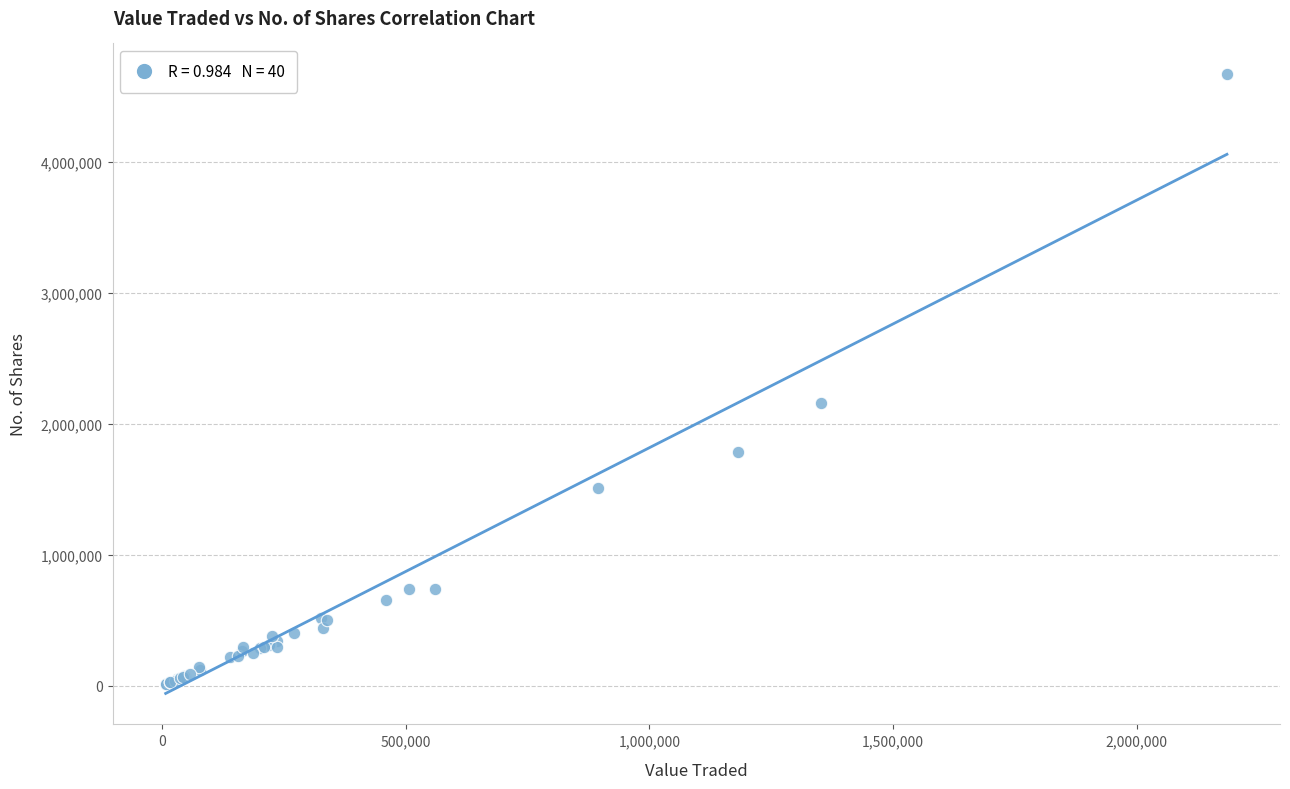

What Y value in the scatter plot is closest to 2338666?

2156794